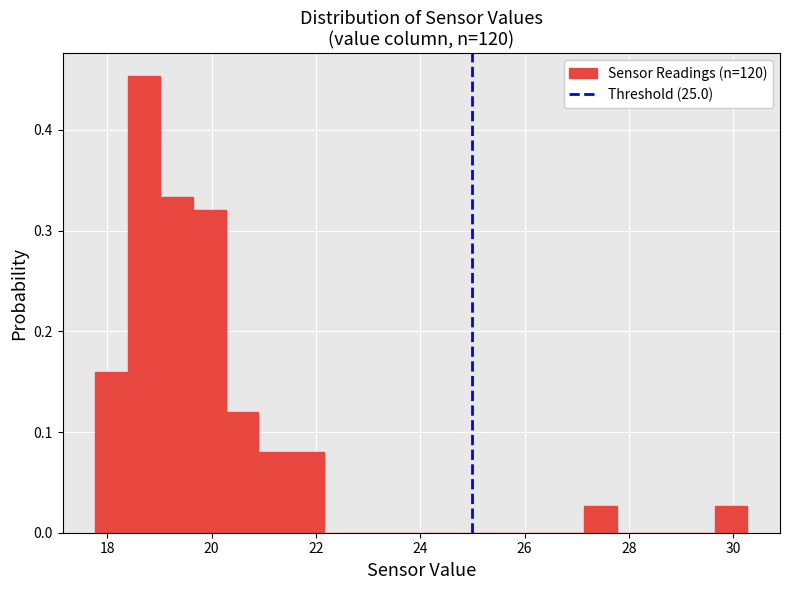

Read against the x-axis, roughly where is the centre of the tallest bar?

18.8